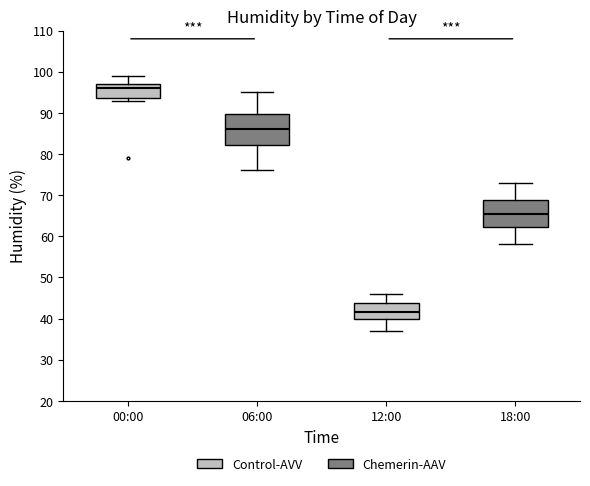

Where does the upper whisker of the box for 12:00 end on the y-axis? The values are not printed on the chart, so give them approximately, as read against the axis.

46